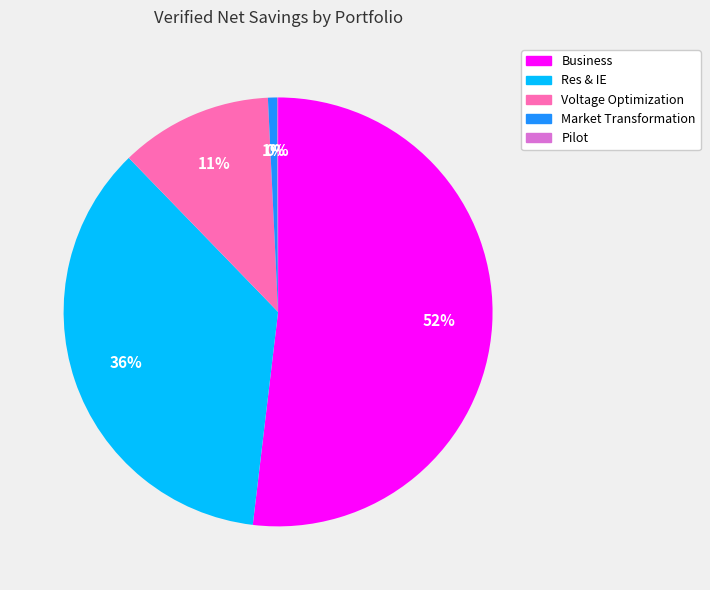

Is it true that Res & IE is 22% of the pie?

False